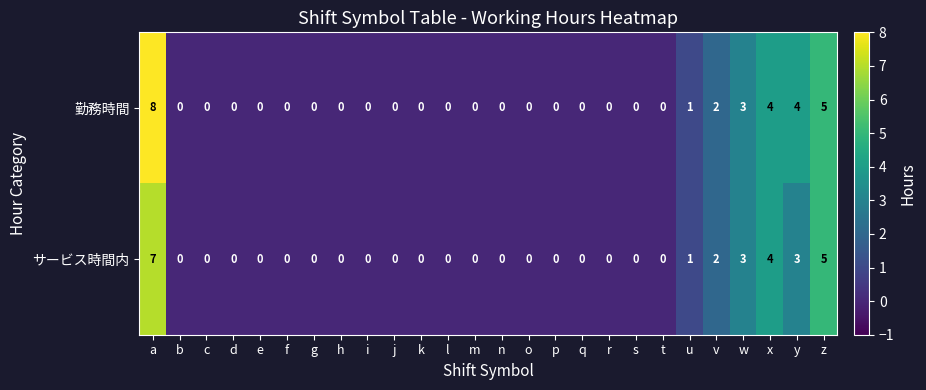

What is the total value across all series at w?

6